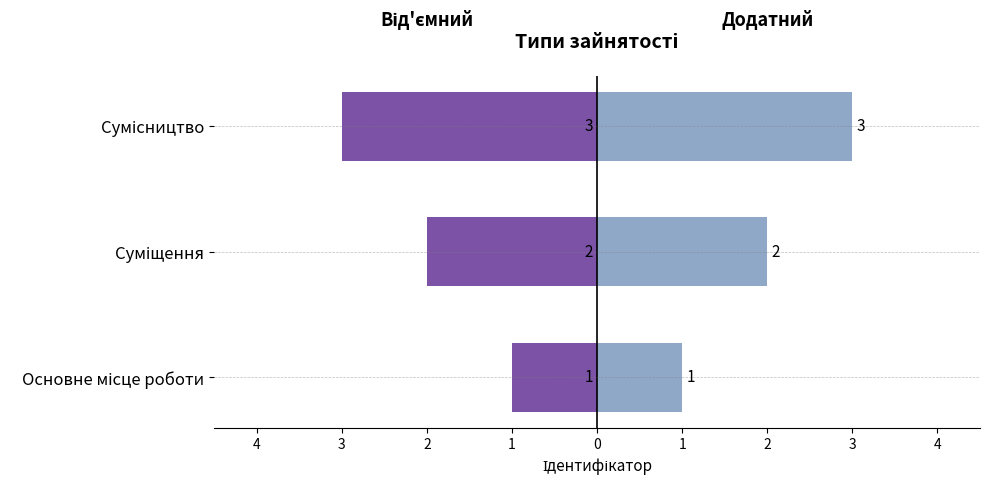

What is the difference between the second highest and minimum values in the Ідентифікатор series?

1